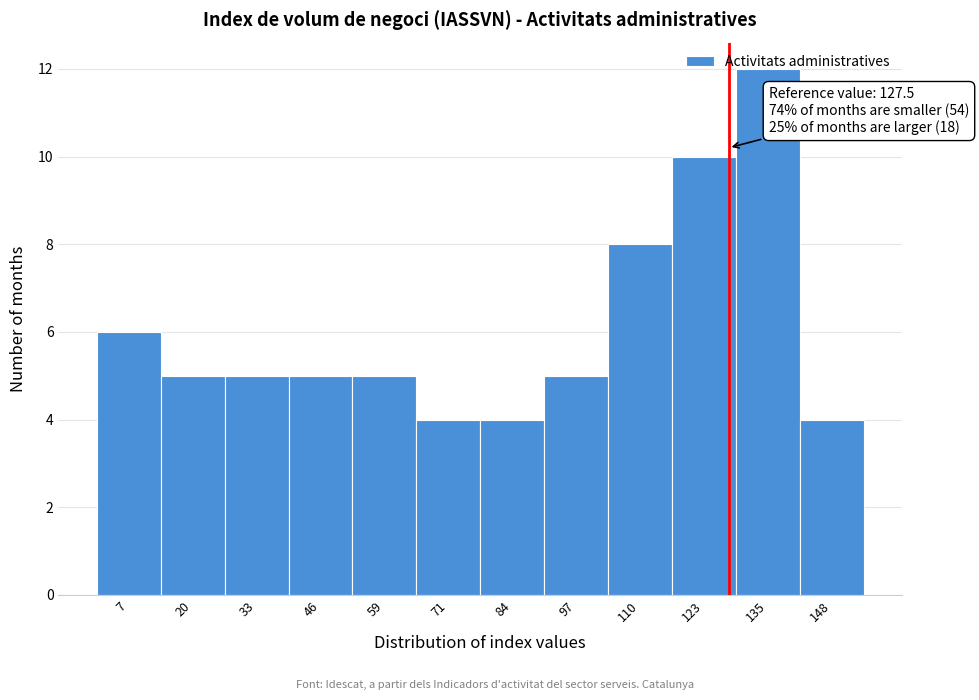

Over which range of the x-axis is the bar tallest?

128 to 142